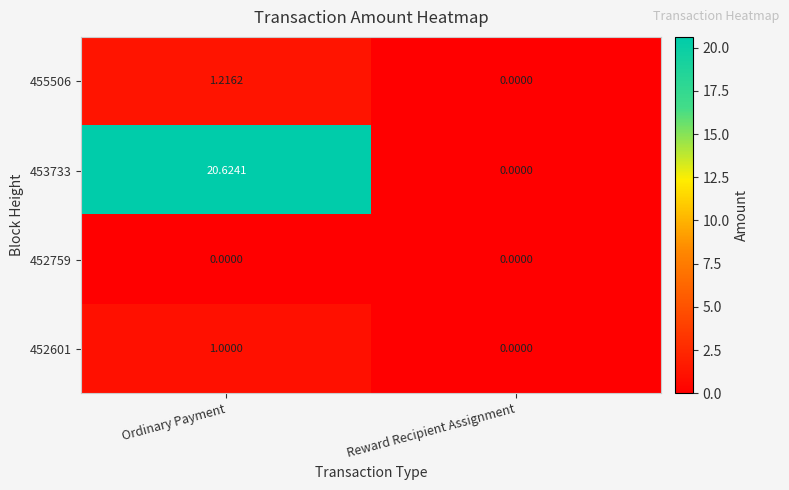

At how many categories does at least one series exceed 6?

1